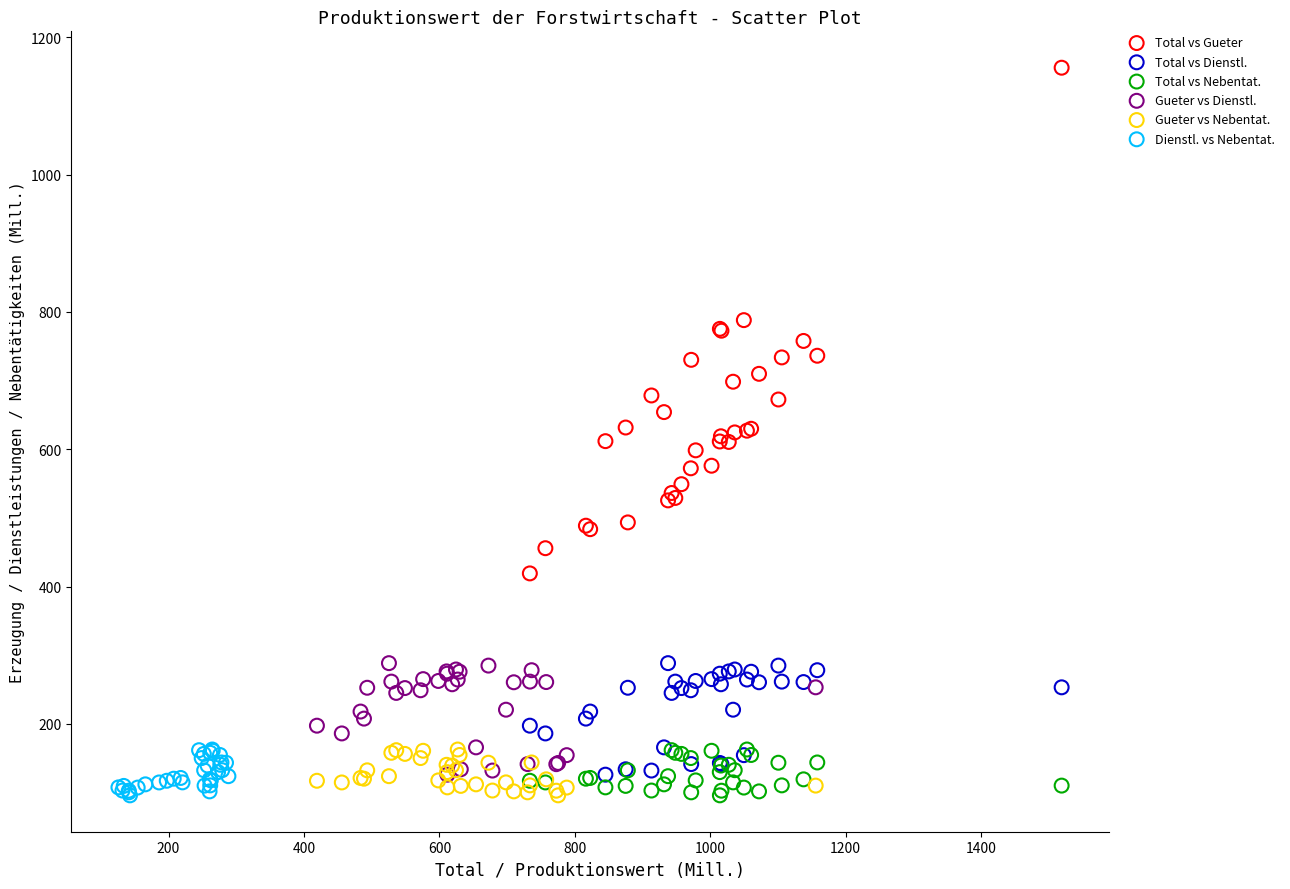

Which series has the largest Y range (max minus min)?

Total vs Gueter